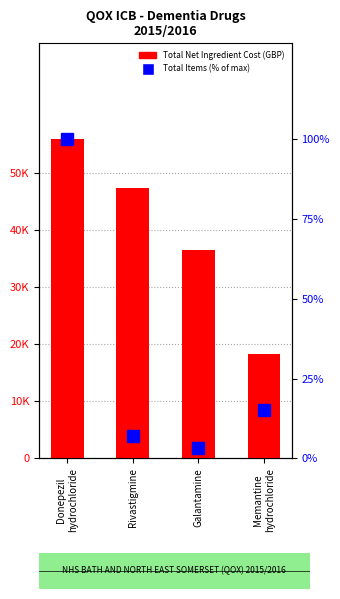

What is the difference between the maximum and minimum values?

37704.1